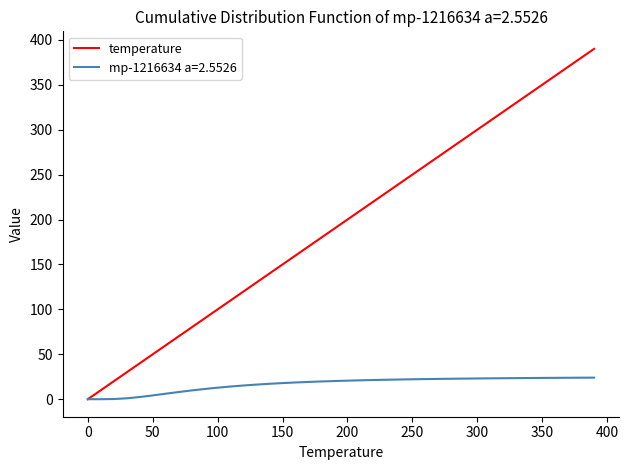

Which series has the largest total across all categories?

temperature